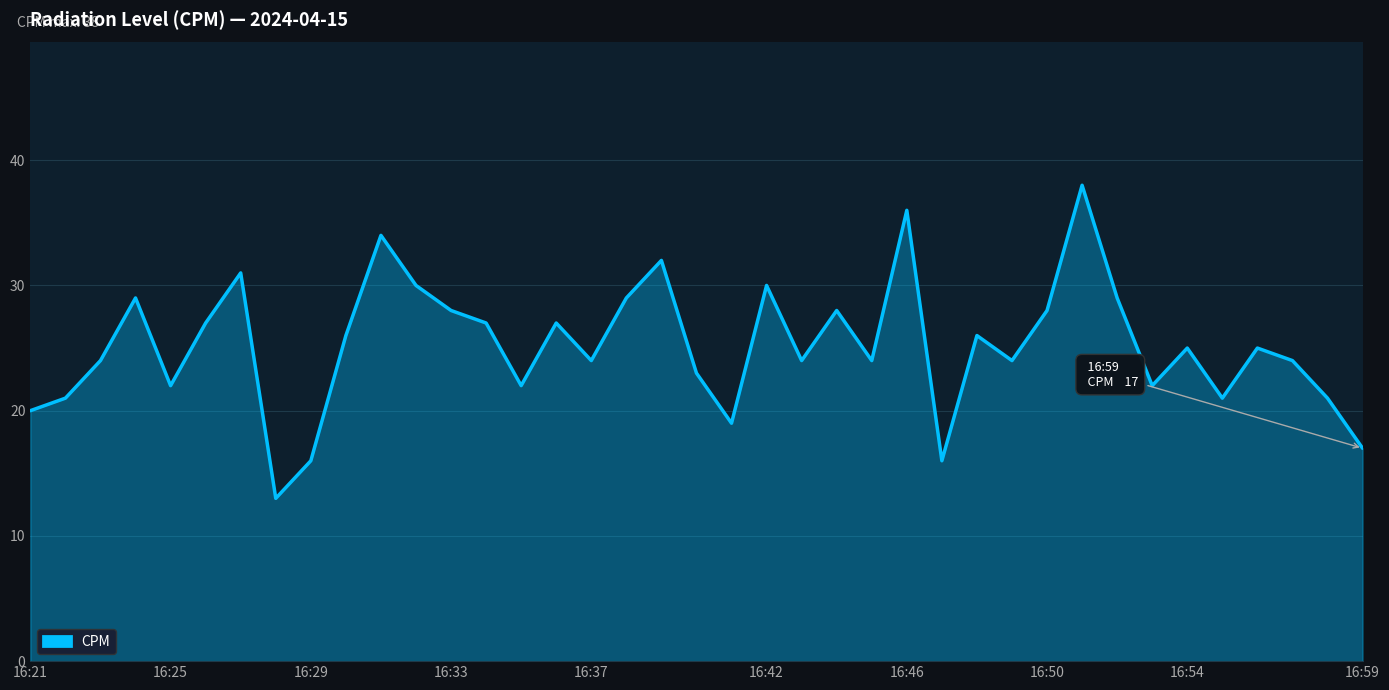

What is the minimum value shown in the chart?

13